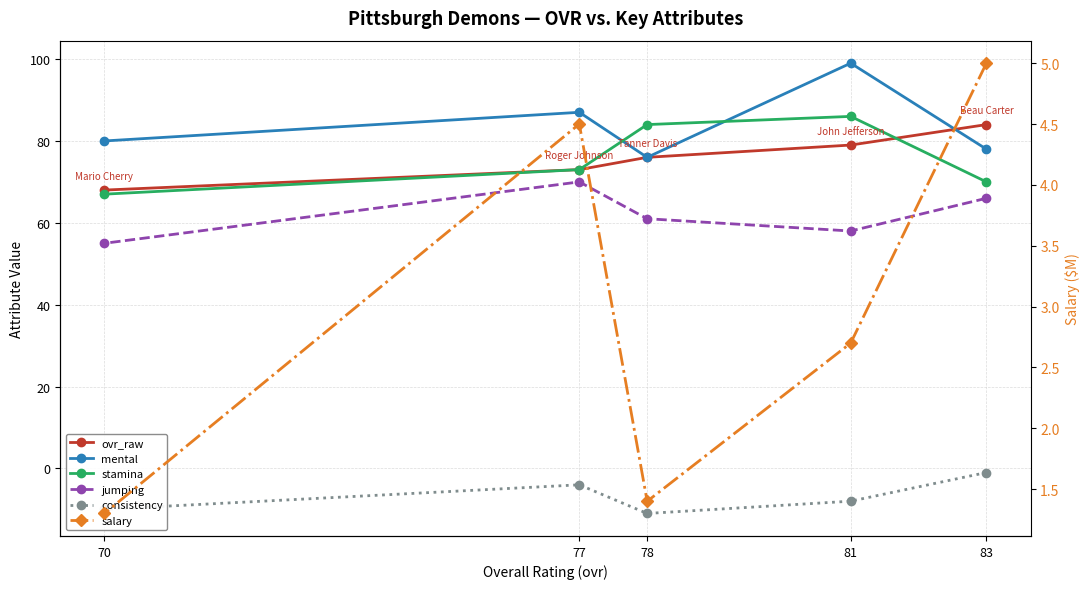

Reading left to right, list all the values displayed in this chart.

ovr_raw: 84.0	79.0	76.0	73.0	68.0
mental: 78.0	99.0	76.0	87.0	80.0
stamina: 70.0	86.0	84.0	73.0	67.0
jumping: 66.0	58.0	61.0	70.0	55.0
consistency: -1.0	-8.0	-11.0	-4.0	-10.0
salary: 5.0	2.7	1.4	4.5	1.3